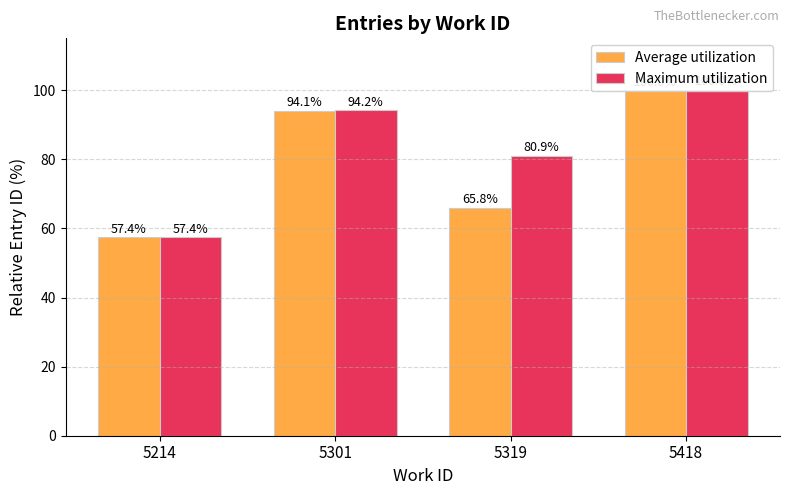

Reading left to right, transcribe all the data shown in this chart.

Average utilization: 5214=57.4	5301=94.1	5319=65.8	5418=100.0
Maximum utilization: 5214=57.4	5301=94.2	5319=80.9	5418=100.0